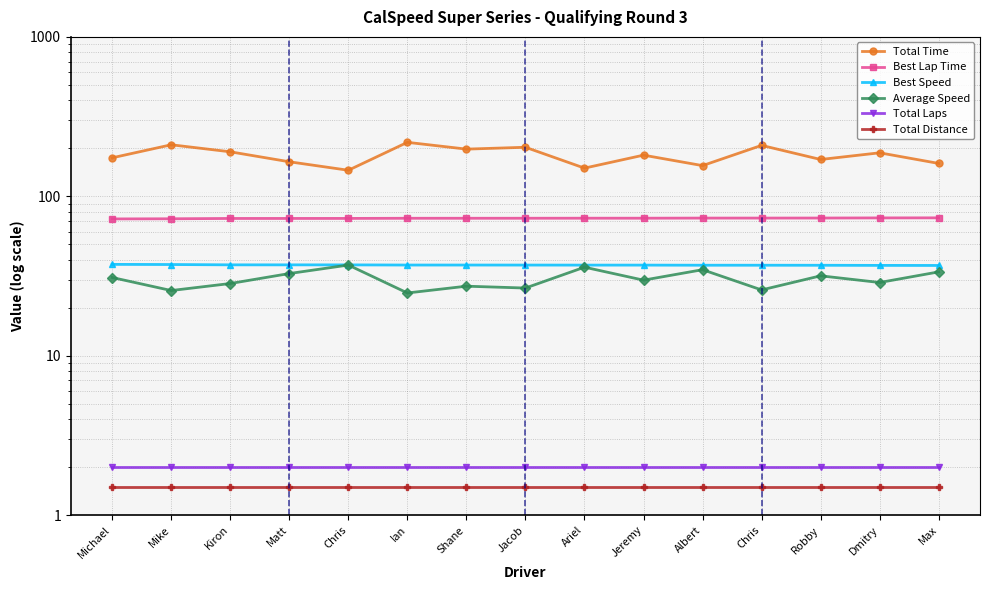

List the labels in order of Total Distance value, smallest first.

Michael, Mike, Kiron, Matt, Chris, Ian, Shane, Jacob, Ariel, Jeremy, Albert, Chris, Robby, Dmitry, Max